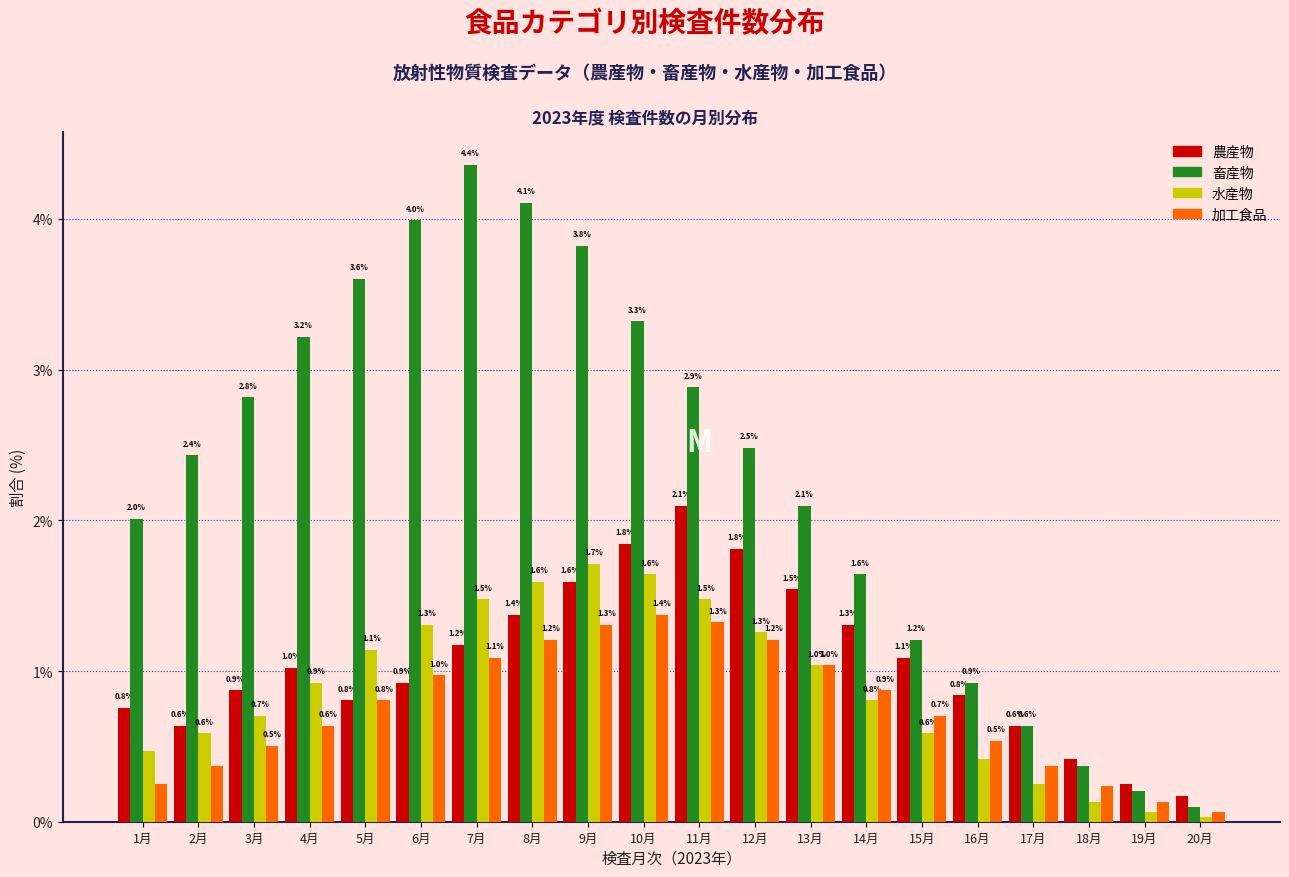

What is the difference between the second highest and minimum values in the 畜産物 series?

4.0